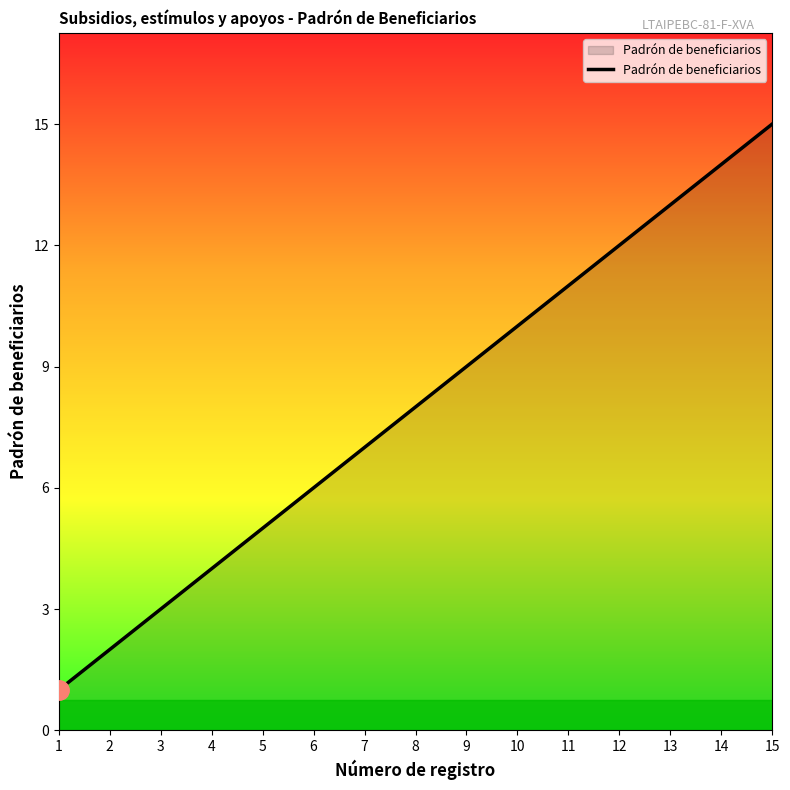

Count the number of categories in the chart.

15